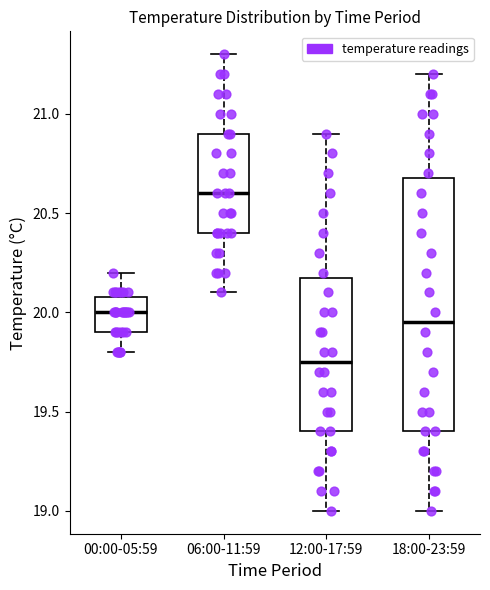

Reading left to right, transcribe this box plot: for each box, give where its median line is, the range the box spans, and where its two whiskers end, as read against the y-axis. The values are not printed on the chart, so give them approximately, as read against the axis.

00:00-05:59: median 20.00, box 19.90 to 20.10, whiskers 19.80 to 20.20
06:00-11:59: median 20.60, box 20.40 to 20.90, whiskers 20.10 to 21.30
12:00-17:59: median 19.75, box 19.40 to 20.20, whiskers 19.00 to 20.90
18:00-23:59: median 19.95, box 19.40 to 20.70, whiskers 19.00 to 21.20